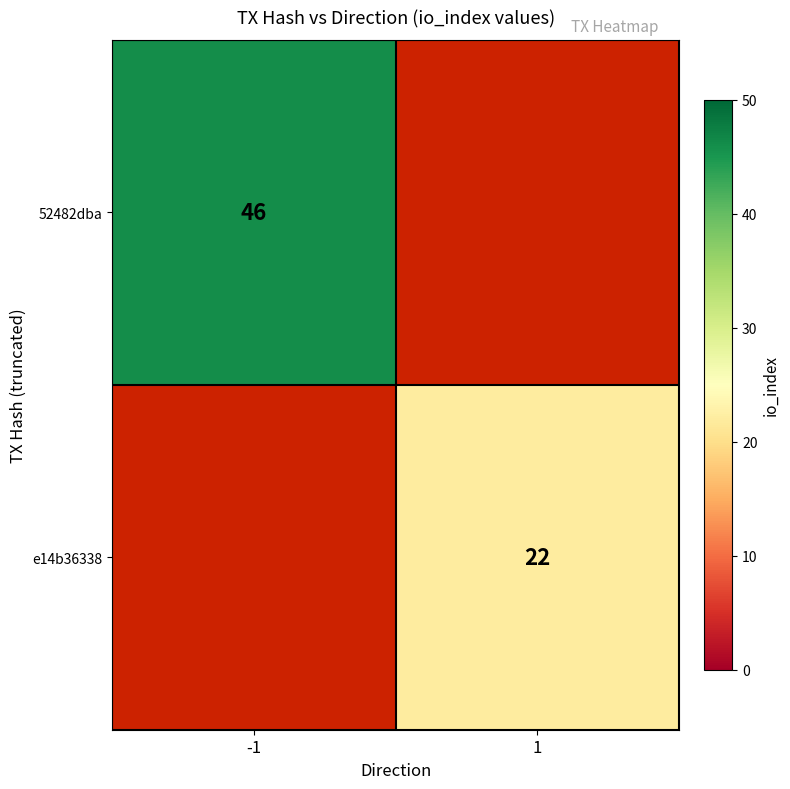

At how many categories does at least one series exceed 24?

1